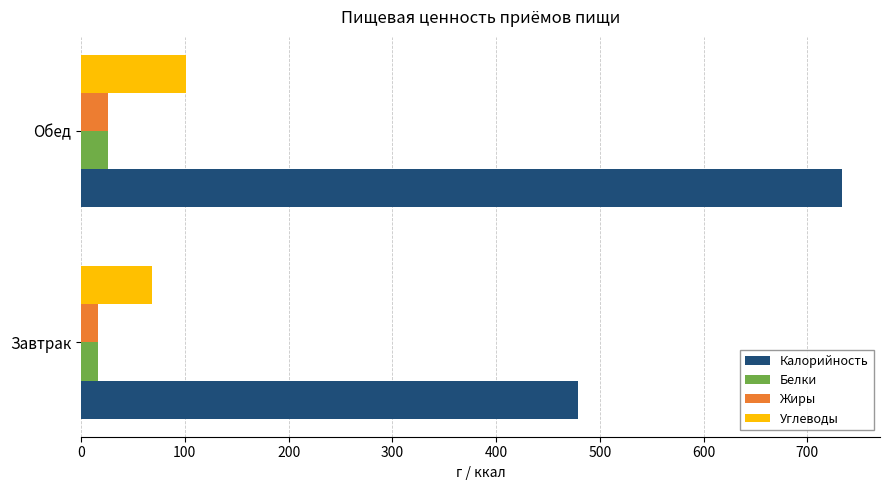

True or false: Углеводы has a value of 168.2 at Обед.

False